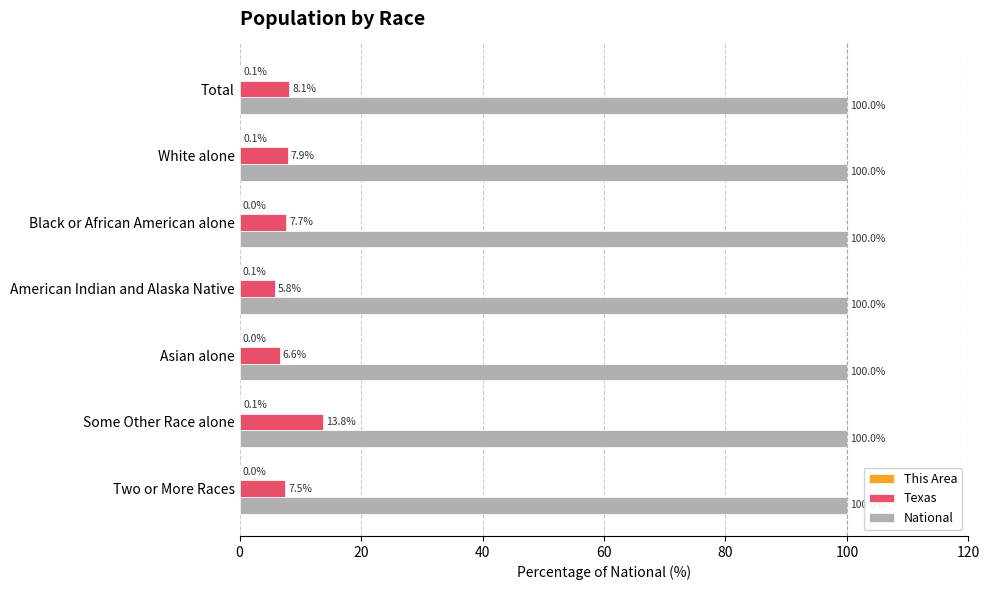

What value does the National series have at Some Other Race alone?

100.0